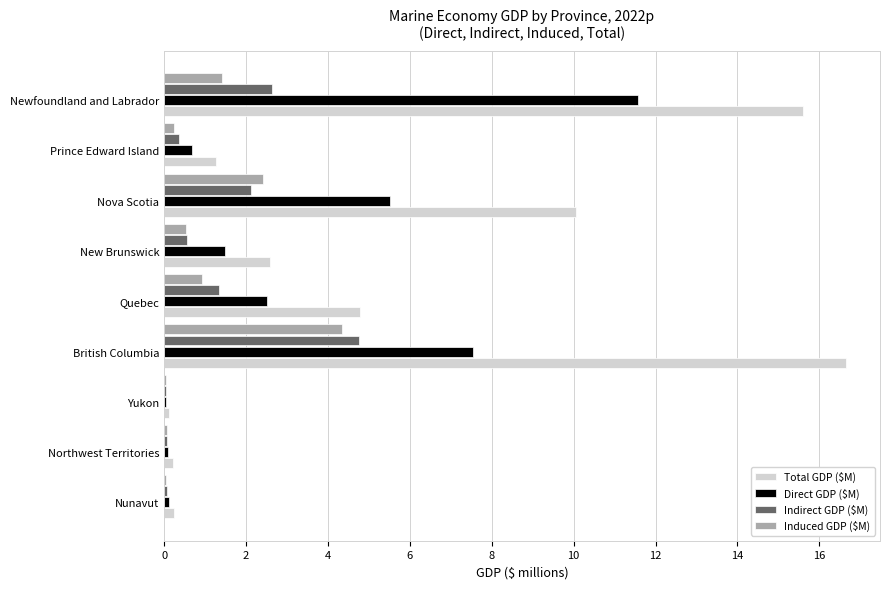

What is the sum of the Direct GDP ($M) values at Nova Scotia and Newfoundland and Labrador?

17.1